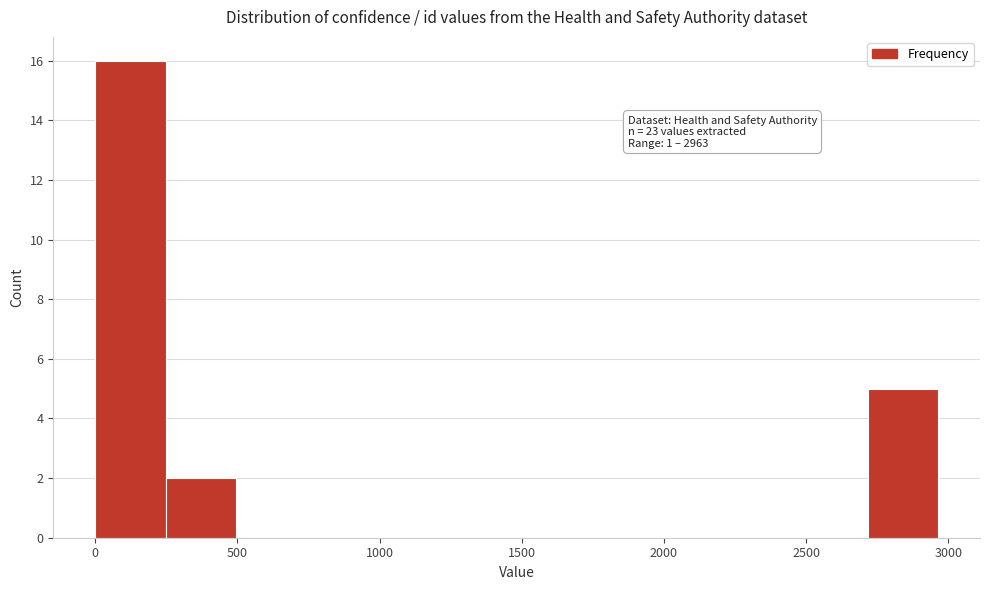

Over which range of the x-axis is the bar tallest?

0 to 250